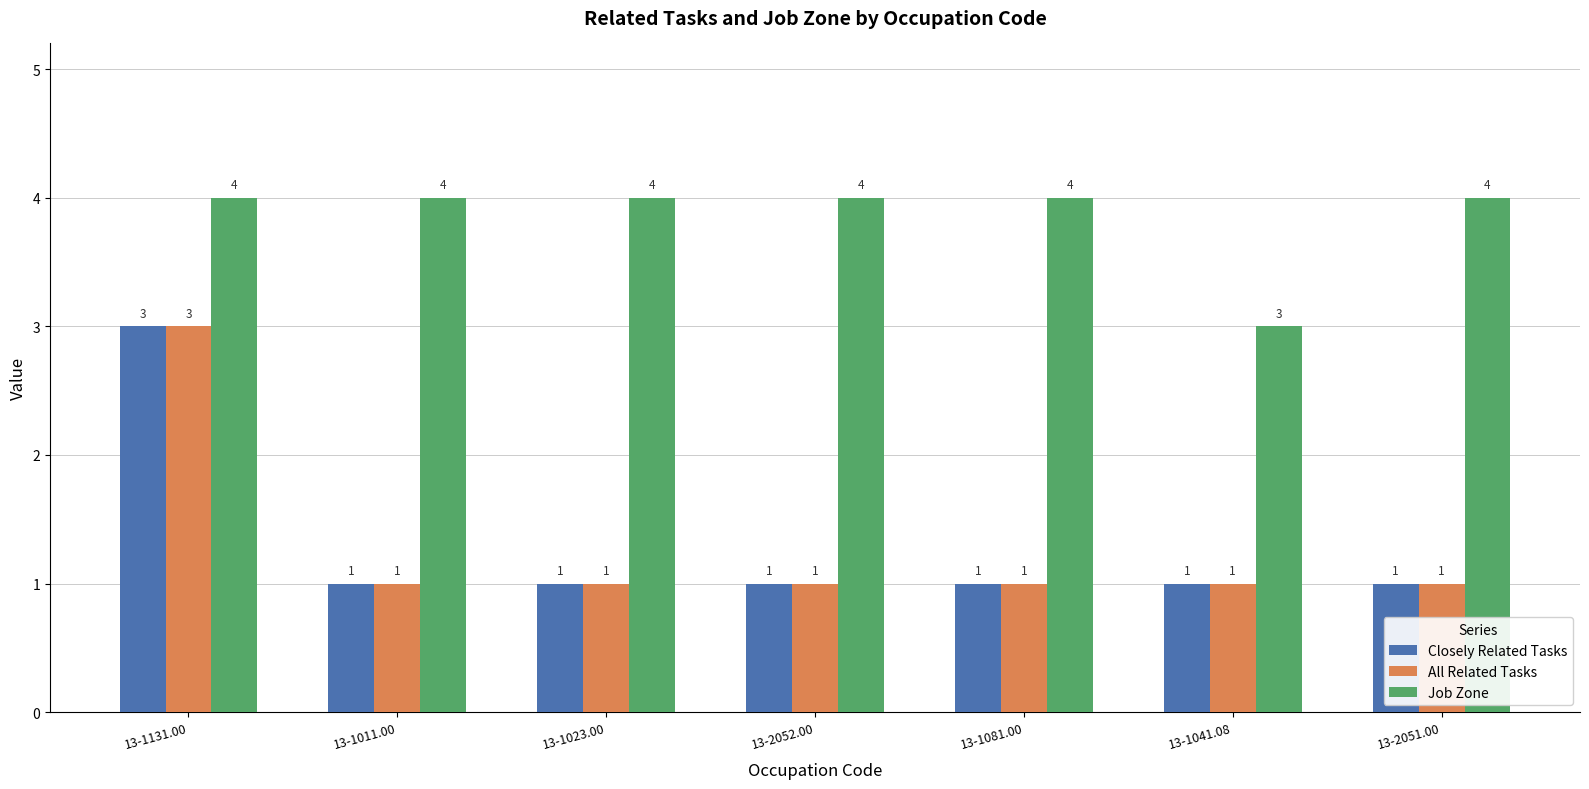

What position from the right is 13-2052.00?

4